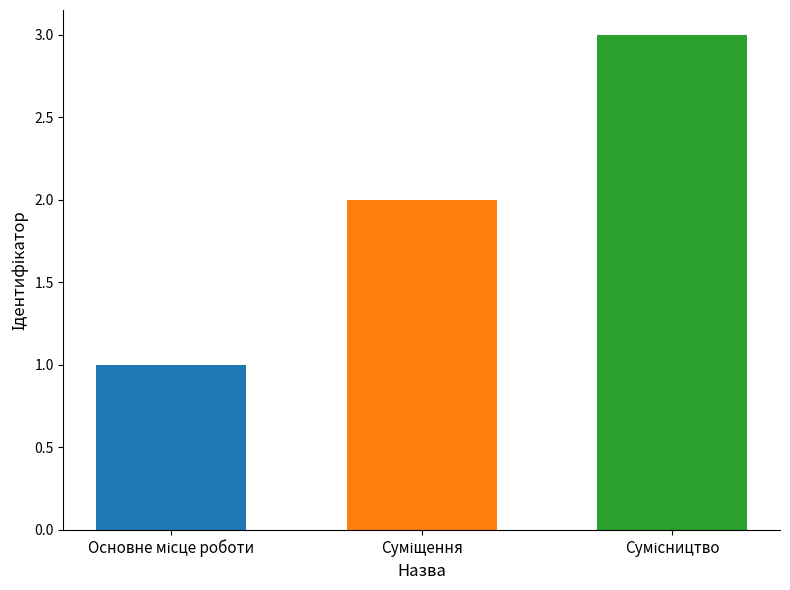

What is the greatest value displayed?

3